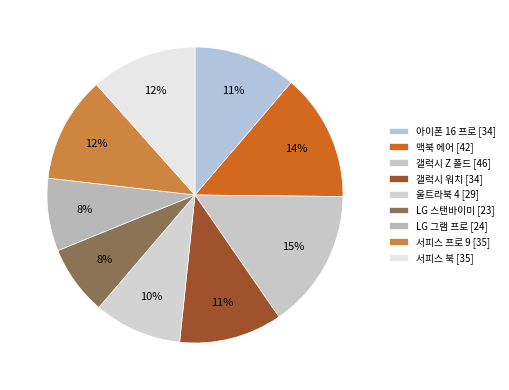

Which has a higher value, 갤럭시 워치 or 울트라북 4?

갤럭시 워치